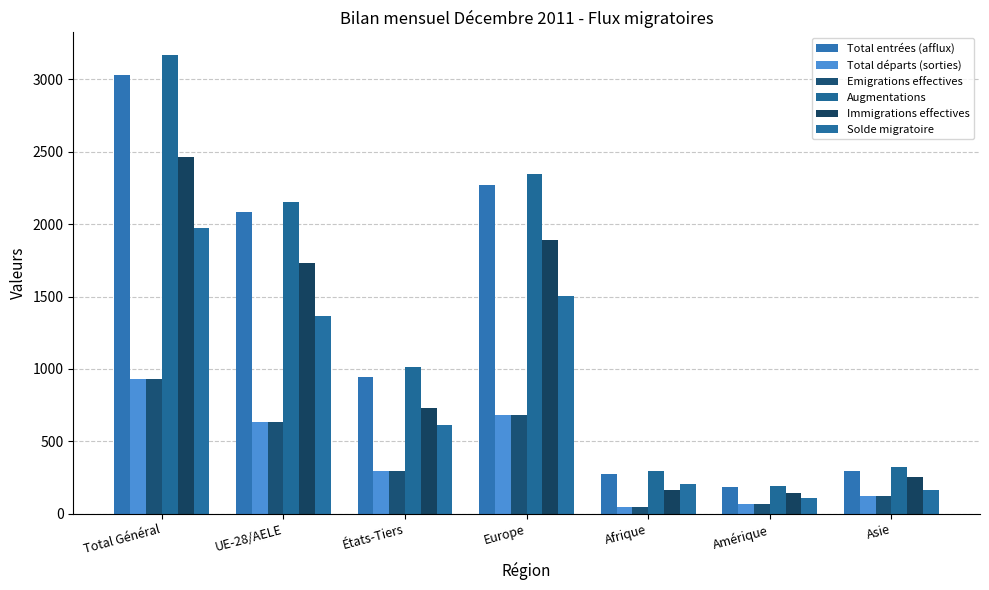

Rank the categories by Emigrations effectives value from lowest to highest.

Afrique, Amérique, Asie, États-Tiers, UE-28/AELE, Europe, Total Général